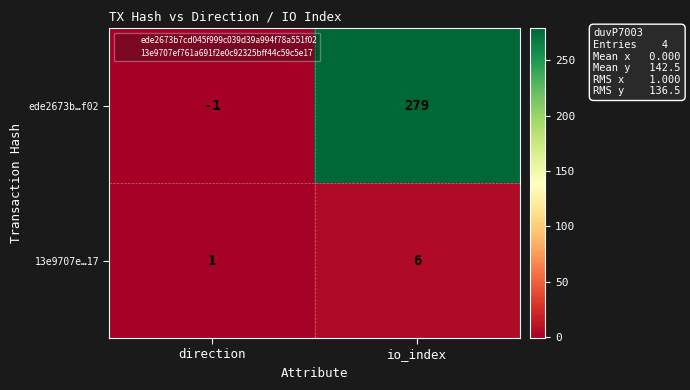

How many negative values does the ede2673b…f02 series have?

1